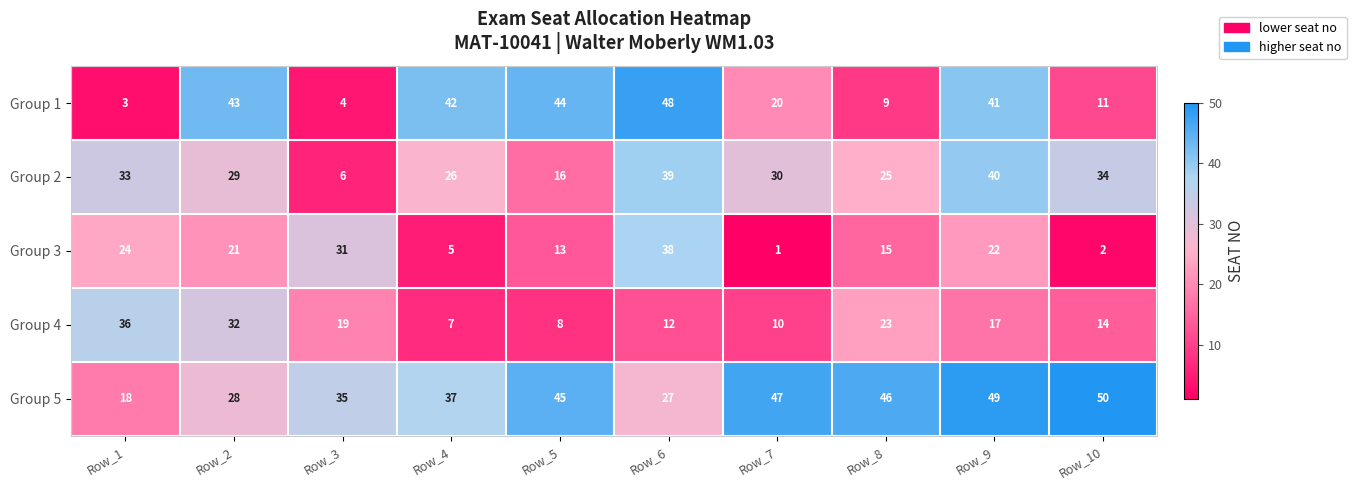

Which series has the largest range (max minus min)?

Group 1